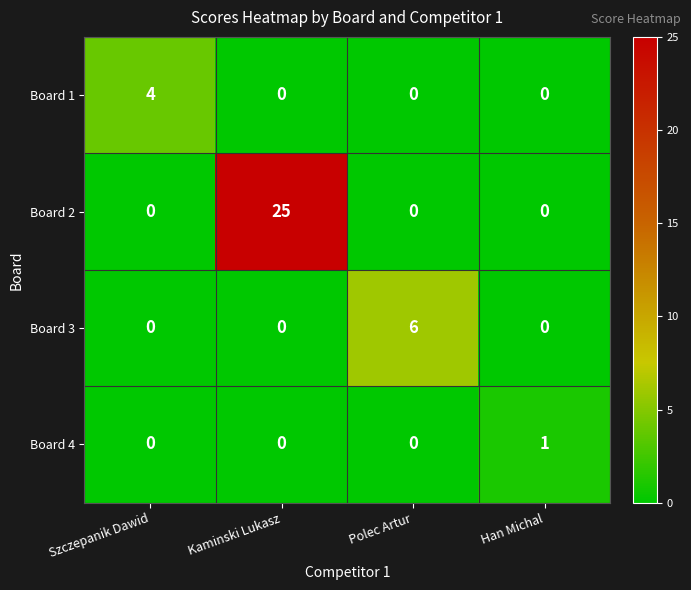

At which category does the chart reach its peak across all series?

Kaminski Lukasz